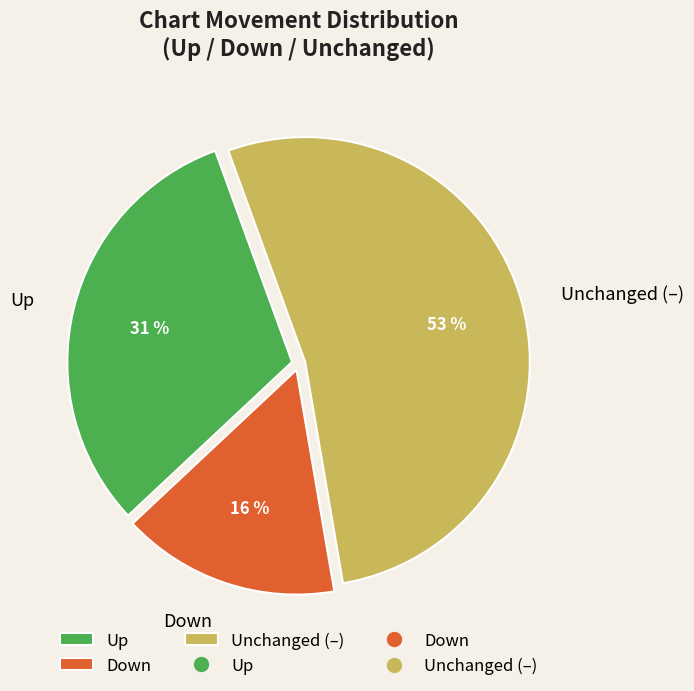

How many slices are in this pie chart?

3